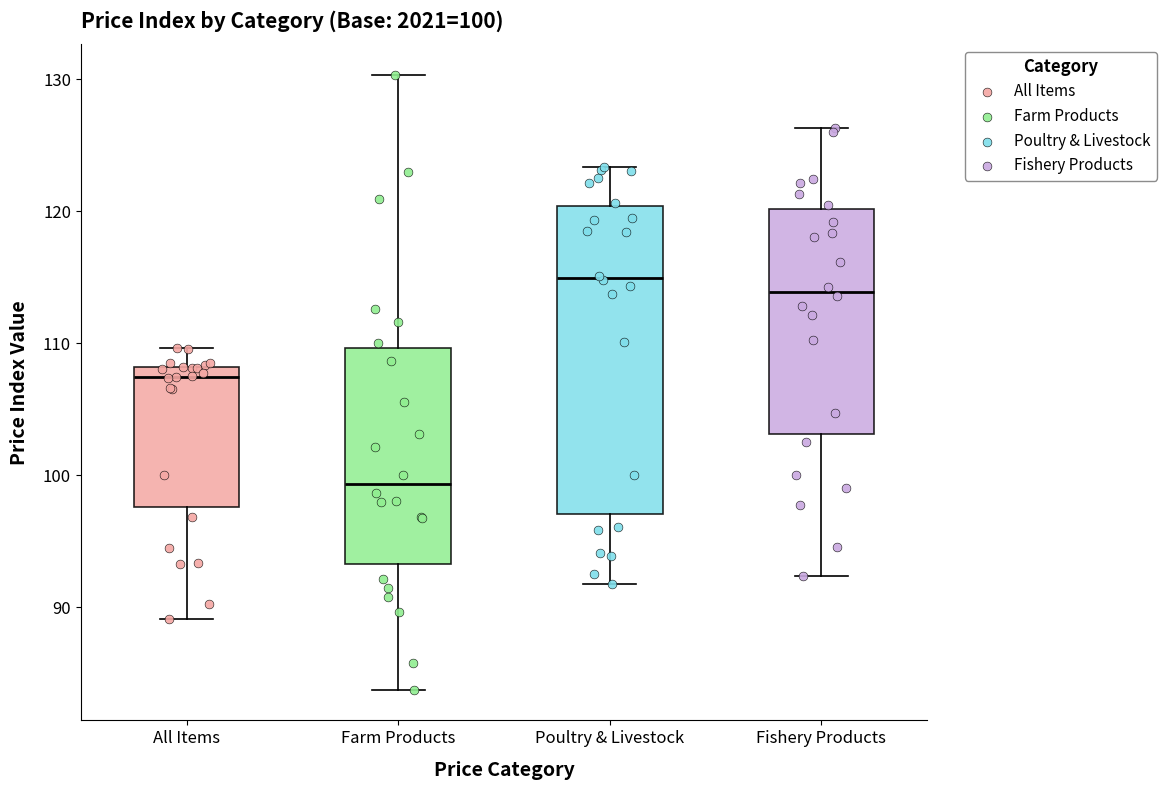

Which box's median line is the lowest?

Farm Products